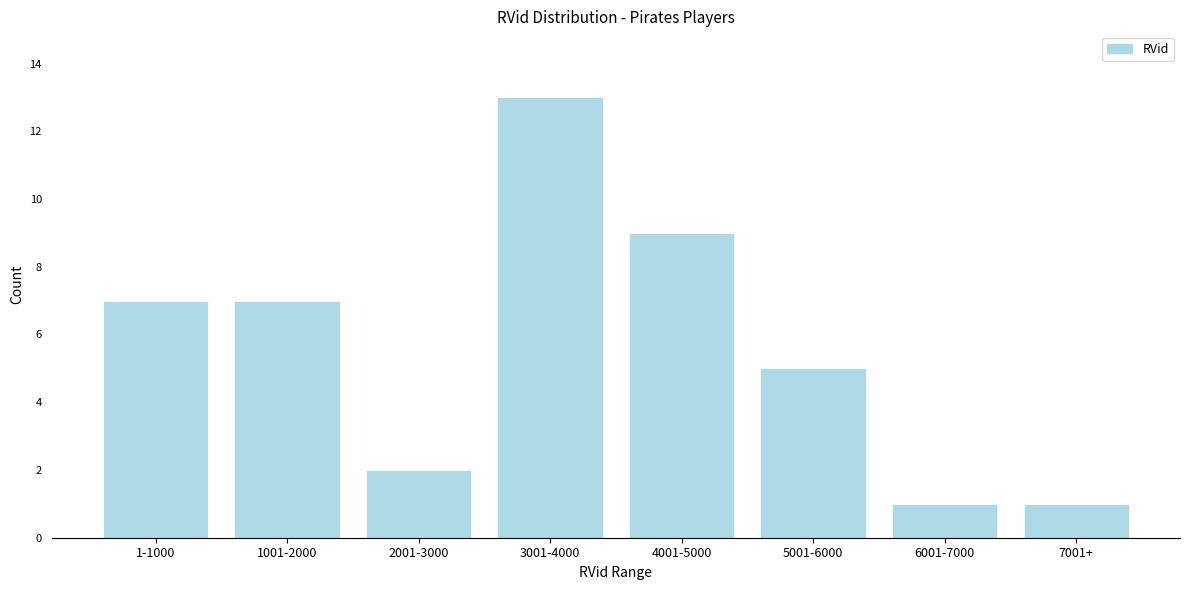

Reading left to right, extract all data points from this chart.

7	7	2	13	9	5	1	1